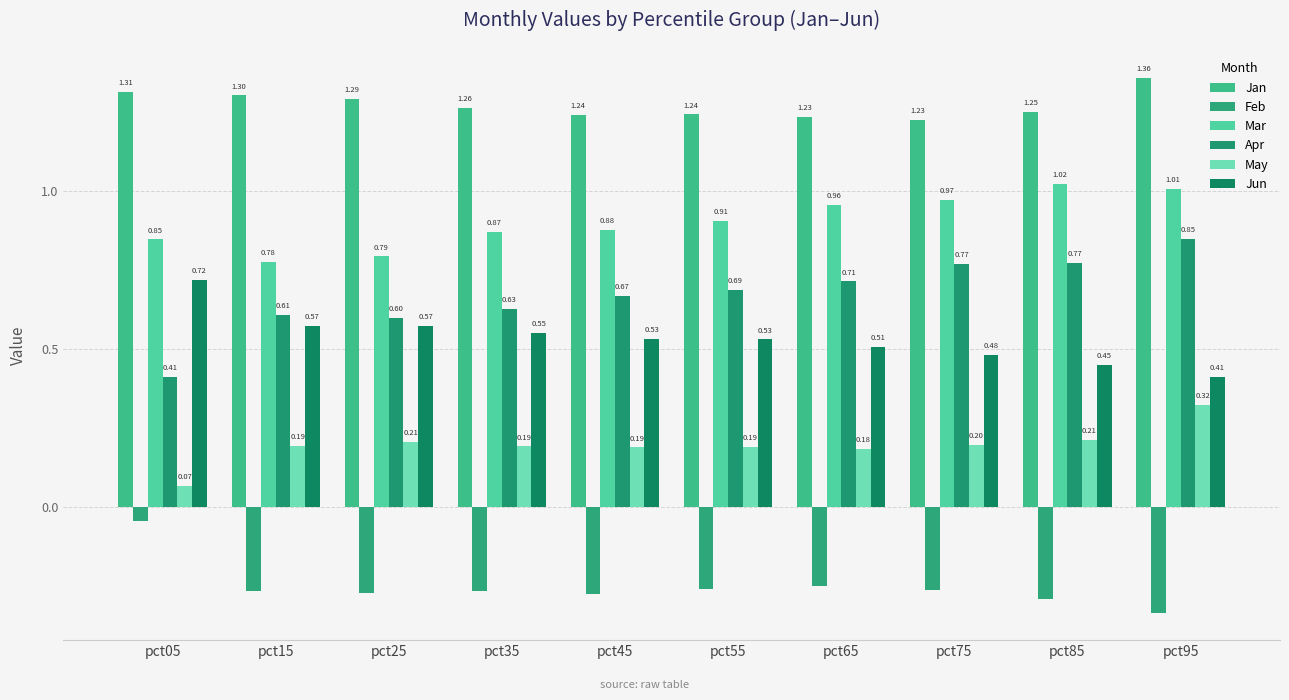

True or false: May has a value of 0.1 at pct45.

False